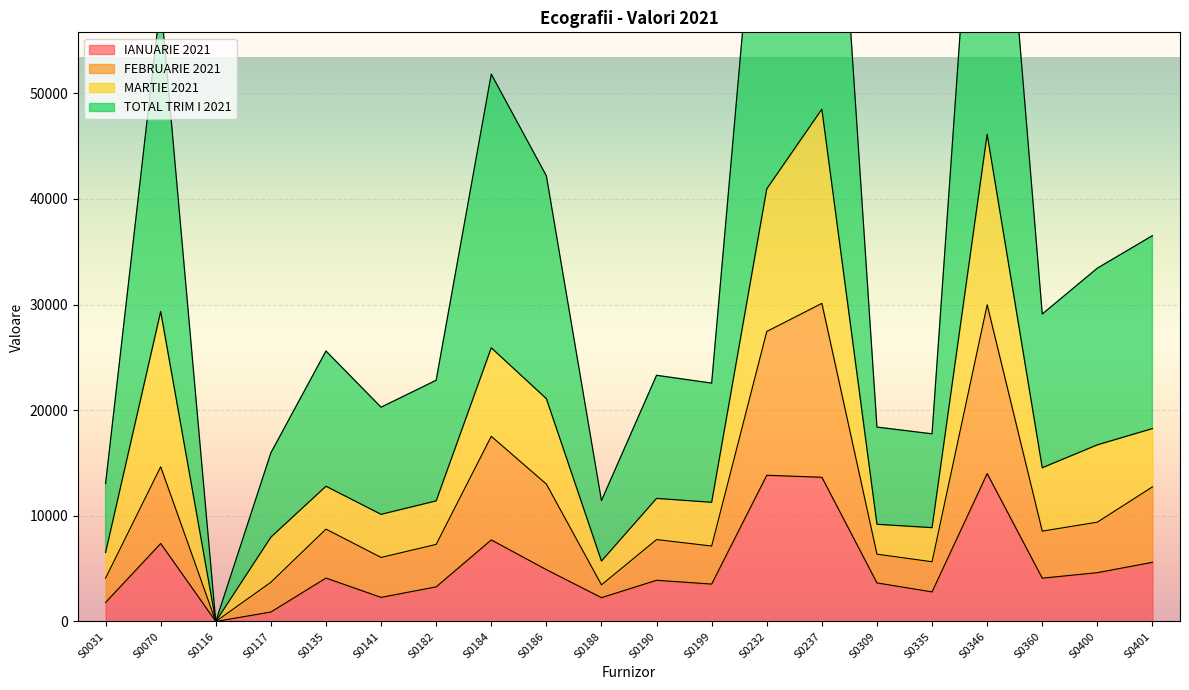

List the labels in order of IANUARIE 2021 value, largest first.

S0346, S0232, S0237, S0184, S0070, S0401, S0186, S0400, S0135, S0360, S0190, S0309, S0199, S0182, S0335, S0141, S0188, S0031, S0117, S0116